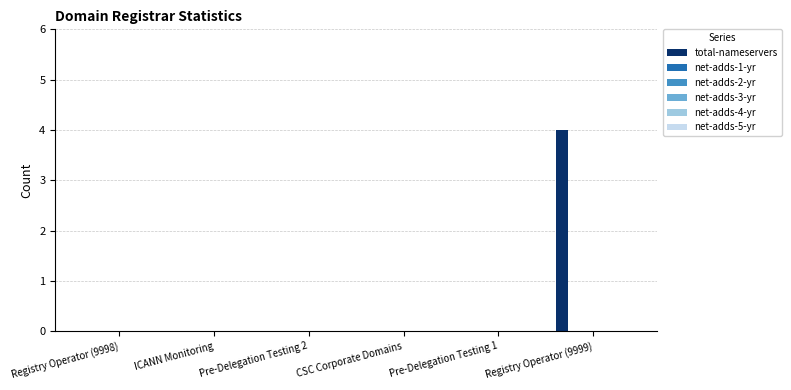

Count the number of categories in the chart.

6